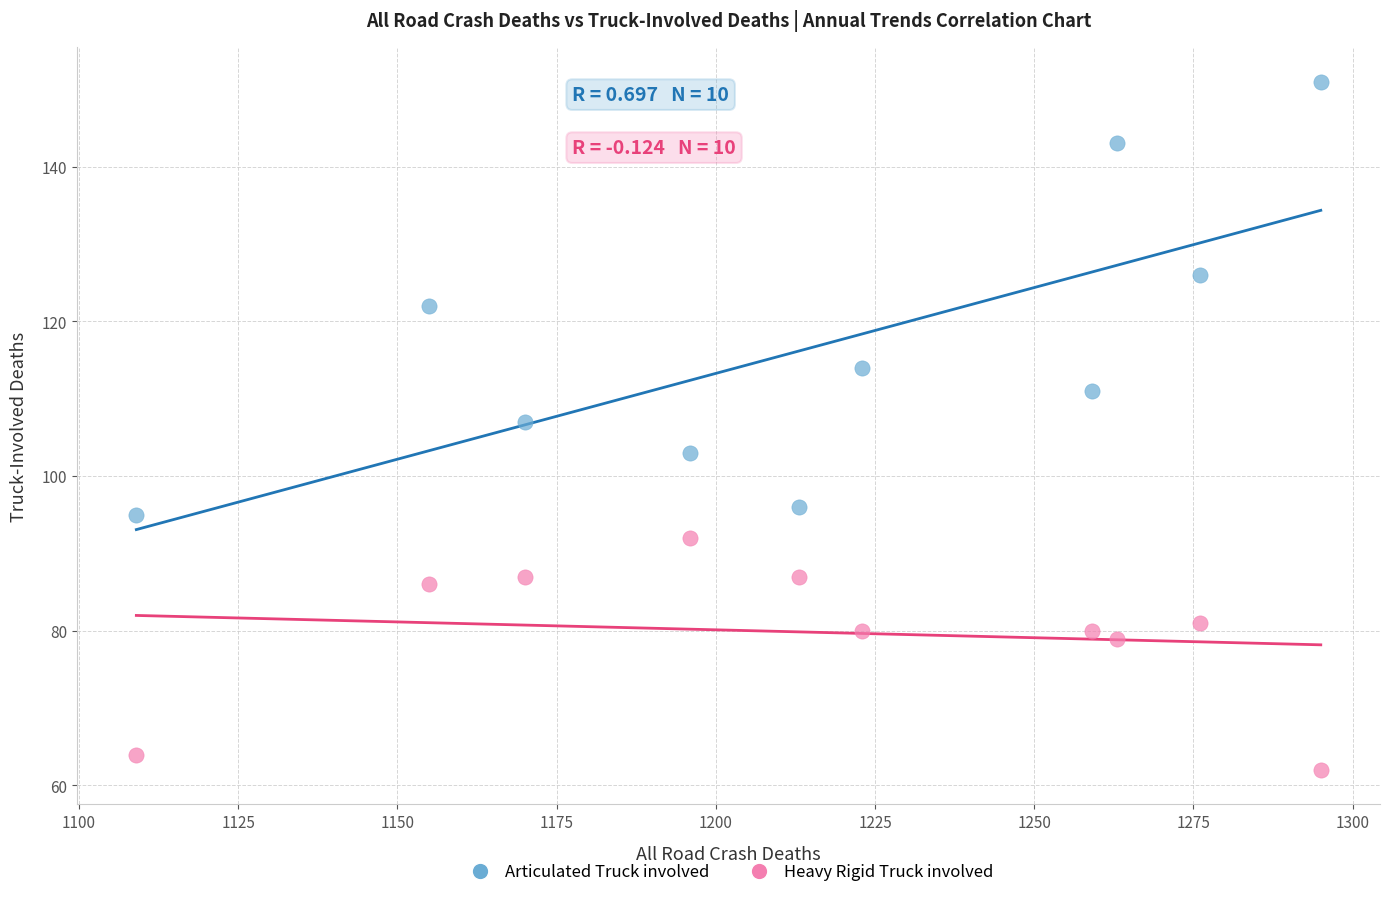

What is the X range (max minus min) for the scatter plot?

186